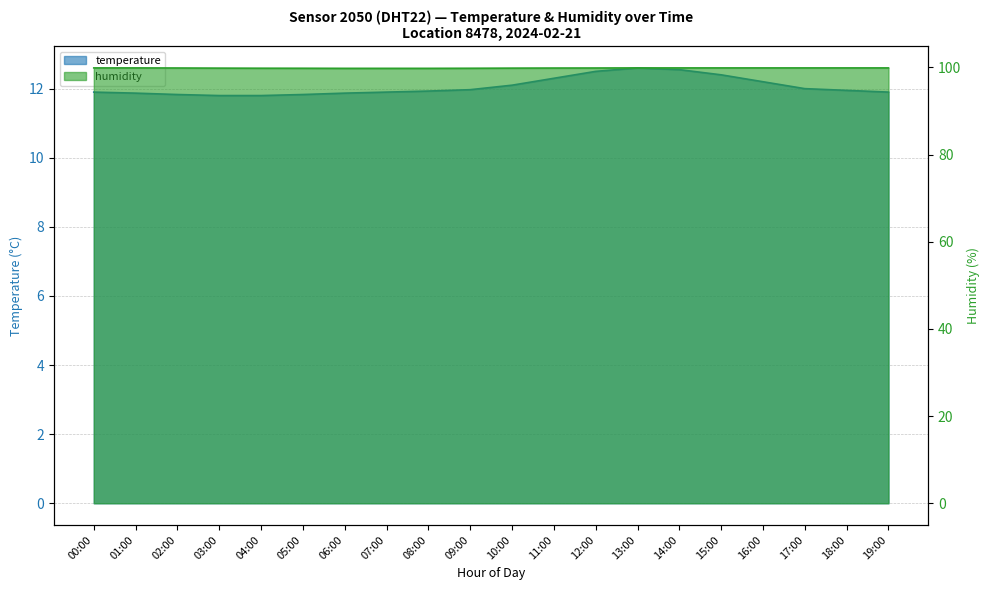

Does the chart display data point markers on the line(s)?

No